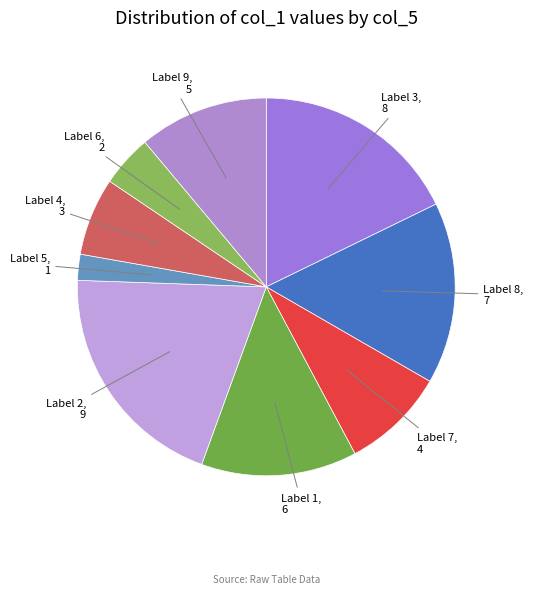

Which category has the smallest portion of the pie?

1